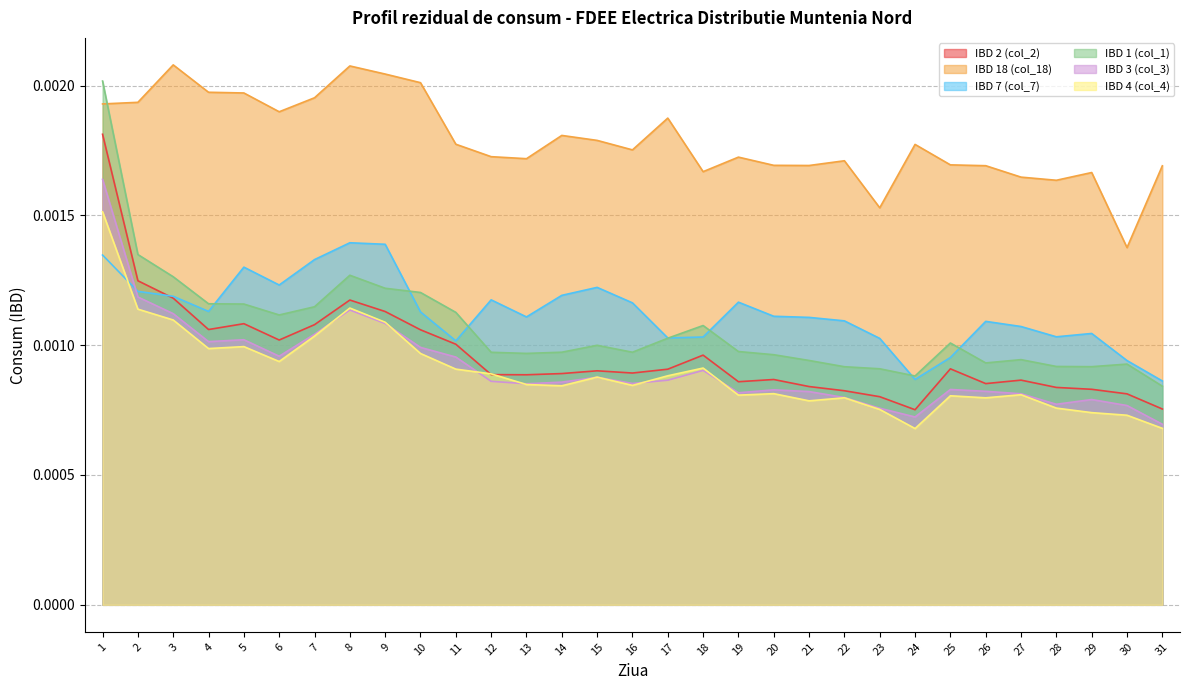

Which series has the largest total across all categories?

IBD 18 (col_18)